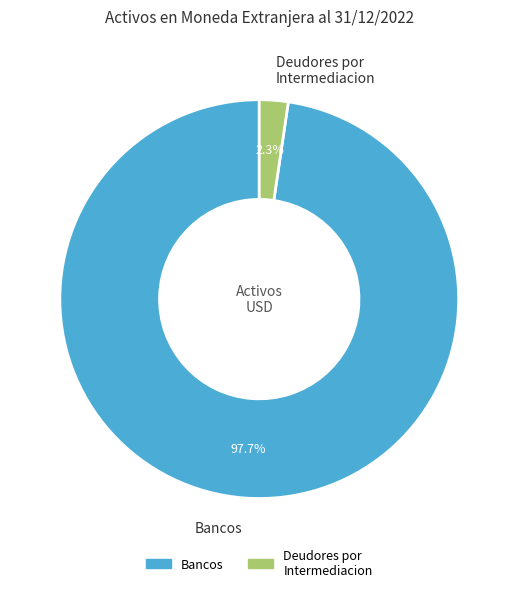

What is the largest slice in the pie chart?

Bancos